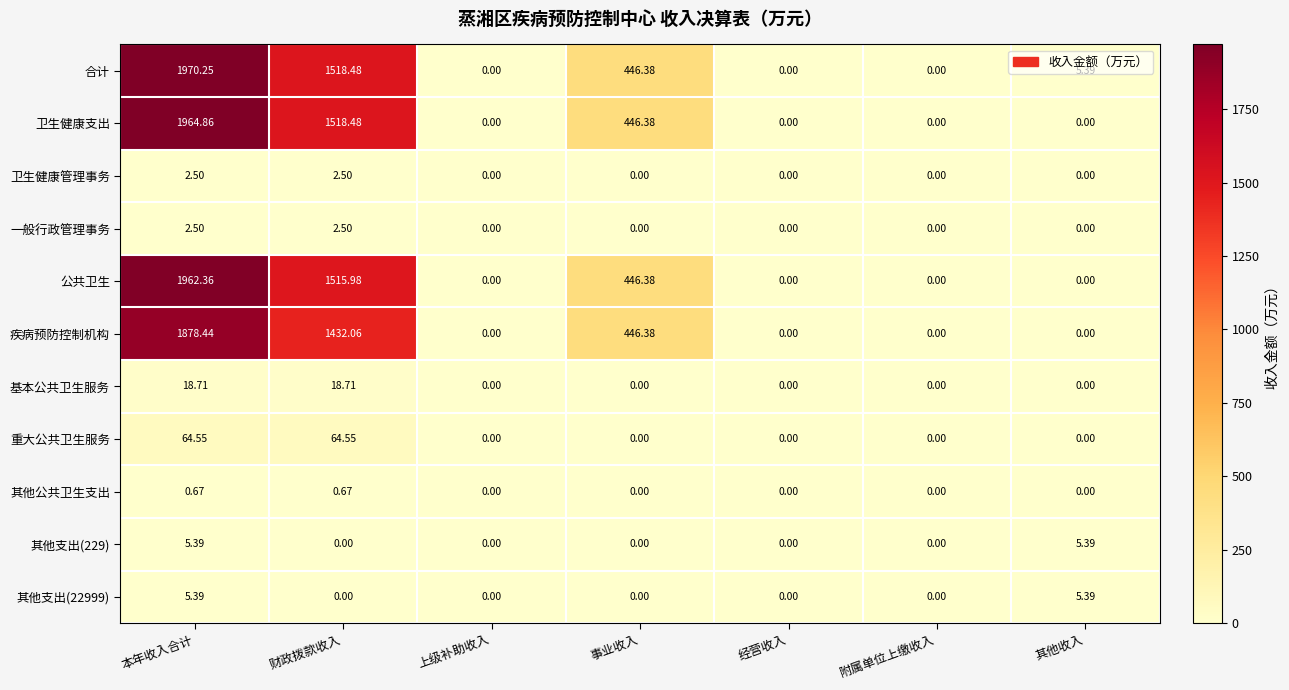

Which series has the widest spread of values?

合计